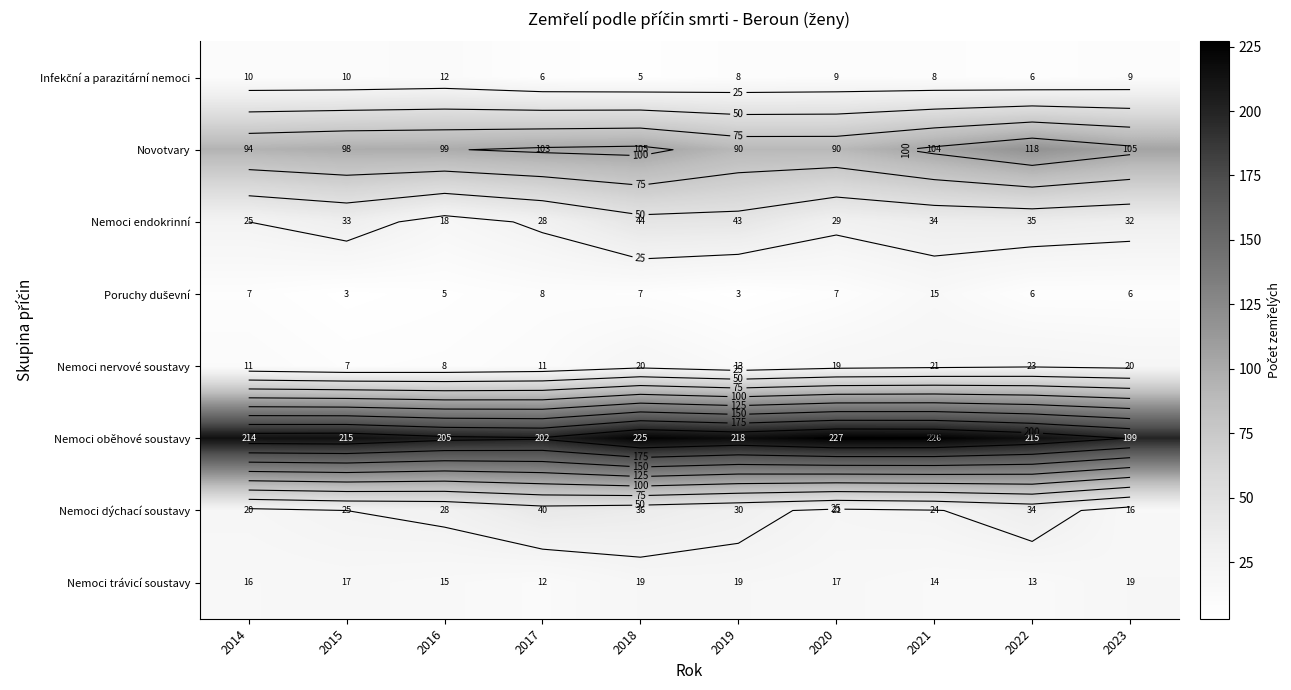

What is the greatest value displayed?

227